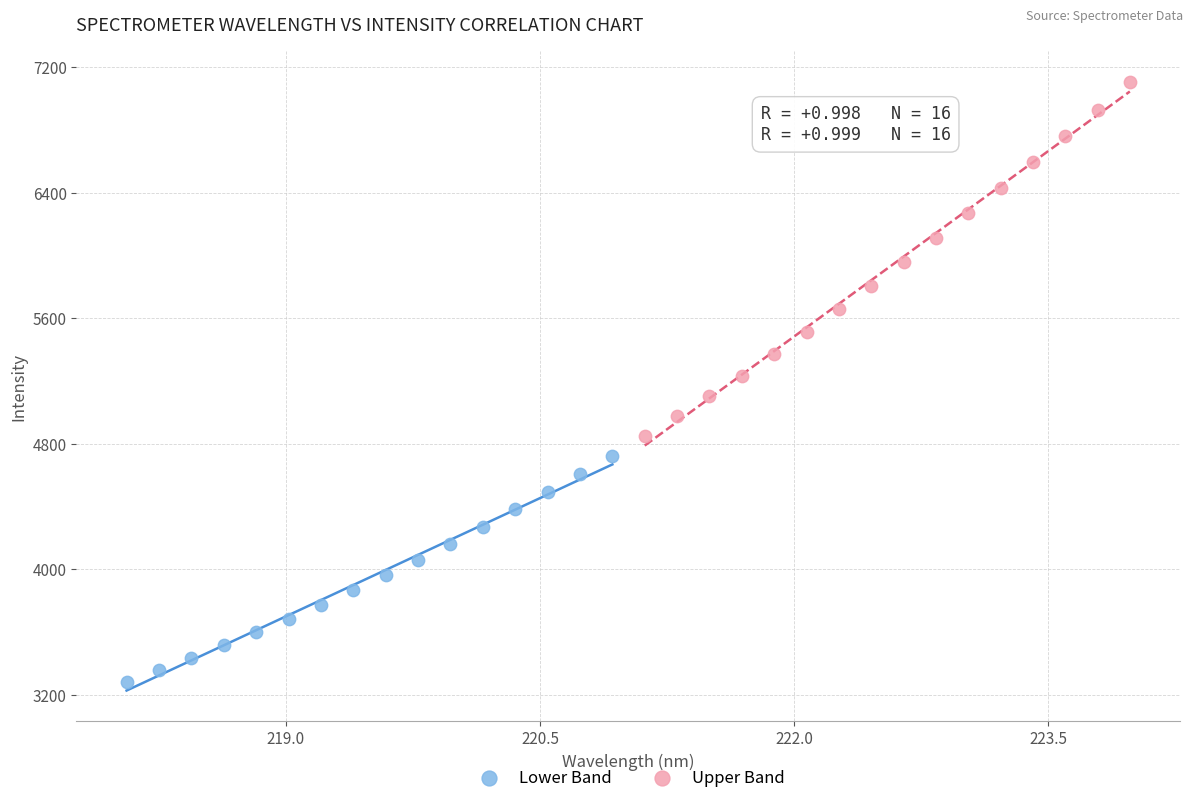

Which series contains the highest Y value?

Upper Band